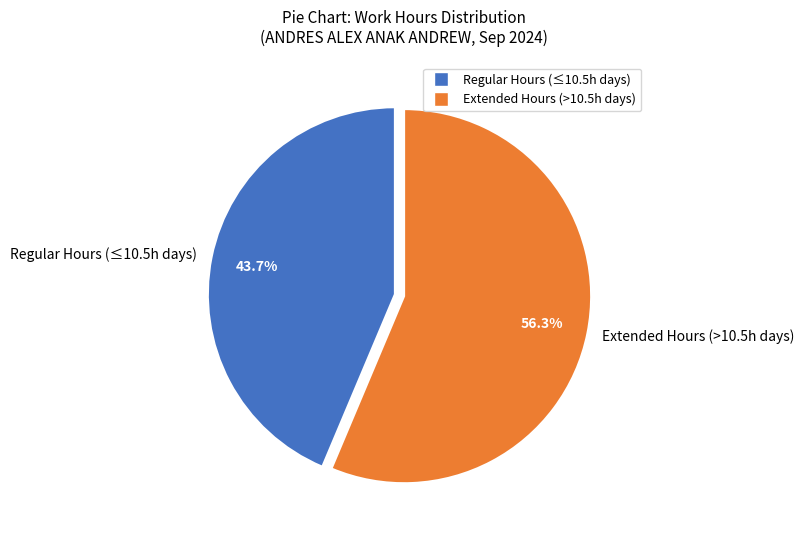

Which slice is the smallest?

Regular Hours (≤10.5h days)